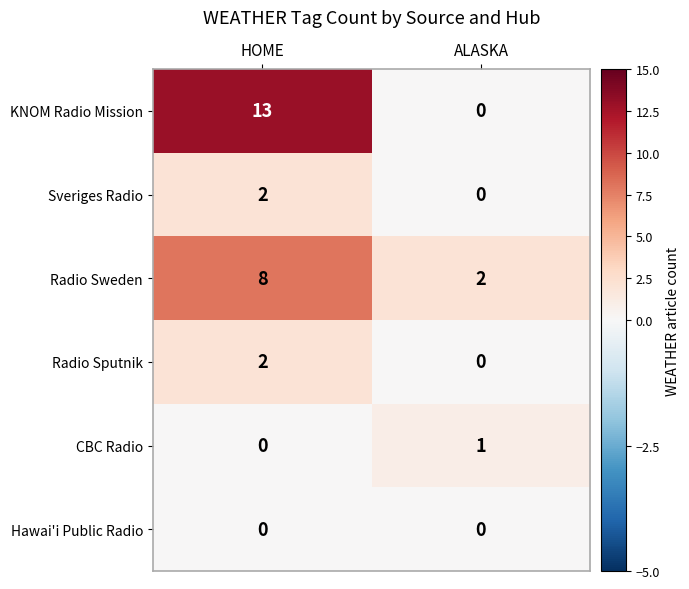

Between HOME and ALASKA, which series saw the biggest shift?

KNOM Radio Mission